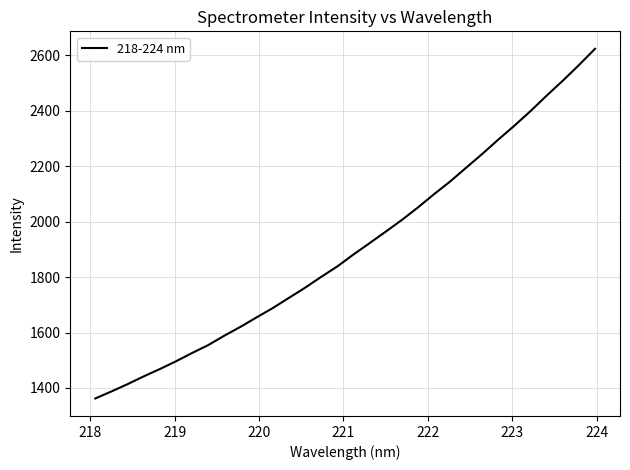

What is the maximum value shown in the chart?

2624.0